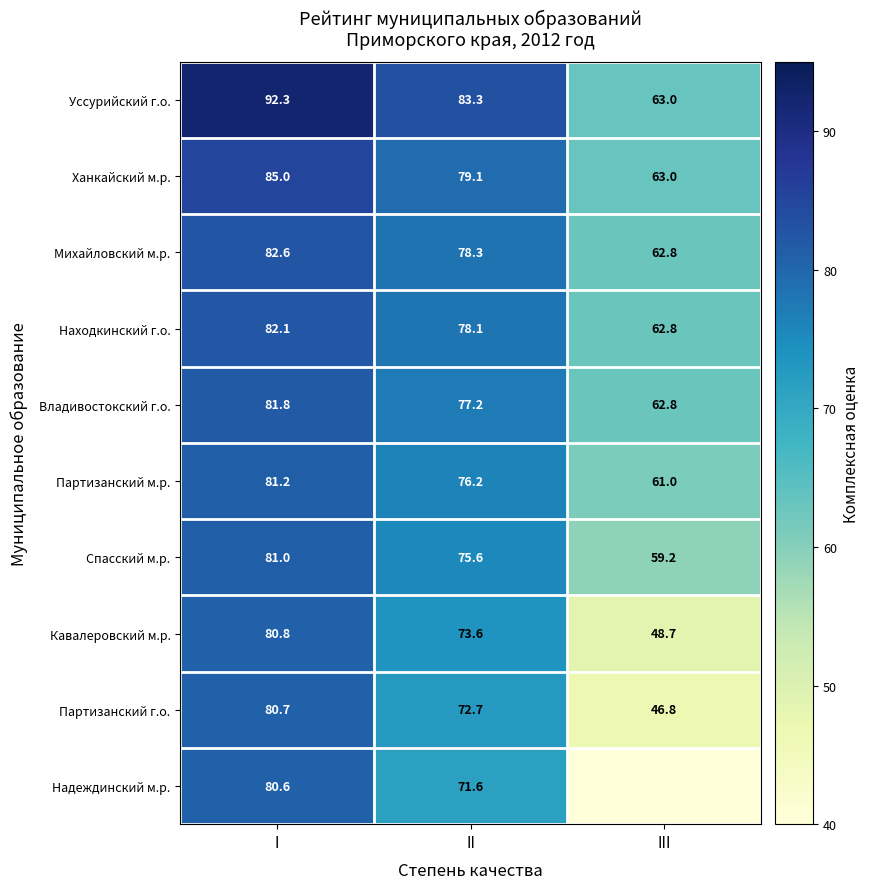

What is the minimum value for Находкинский г.о.?

62.8